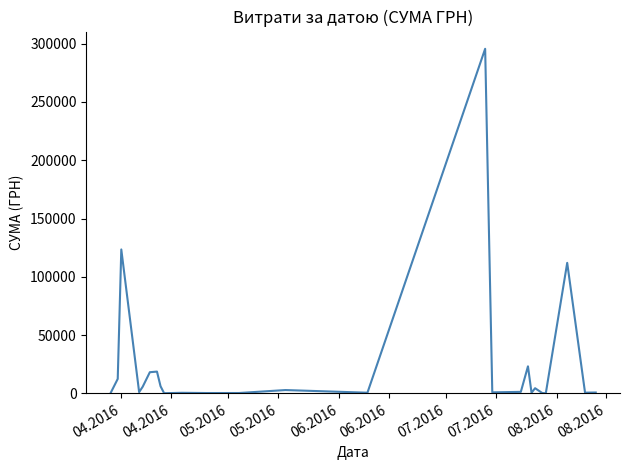

What is the smallest value displayed?

97.8